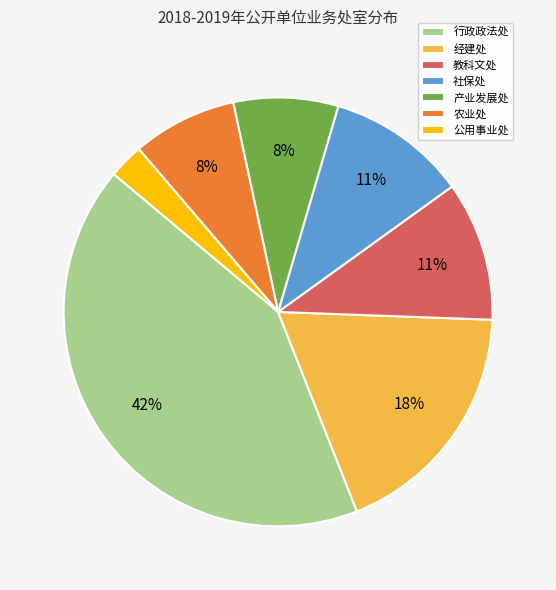

Is the sum of 产业发展处 and 农业处 greater than half?

No